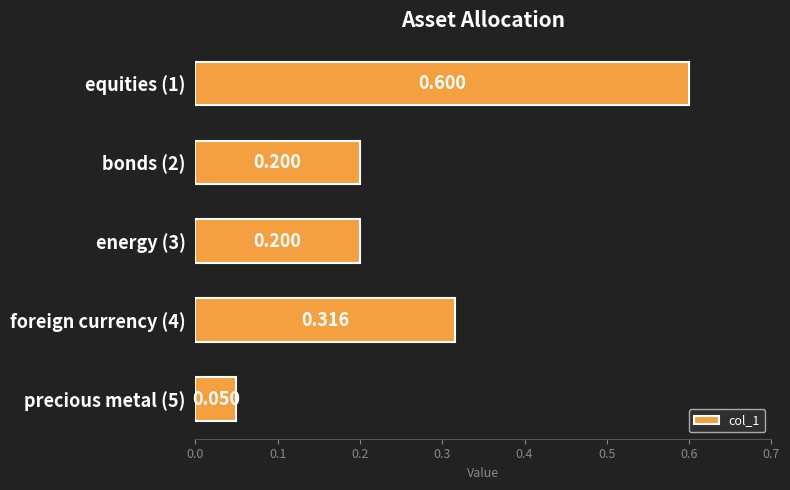

At which label is the value closest to 0?

precious metal (5)